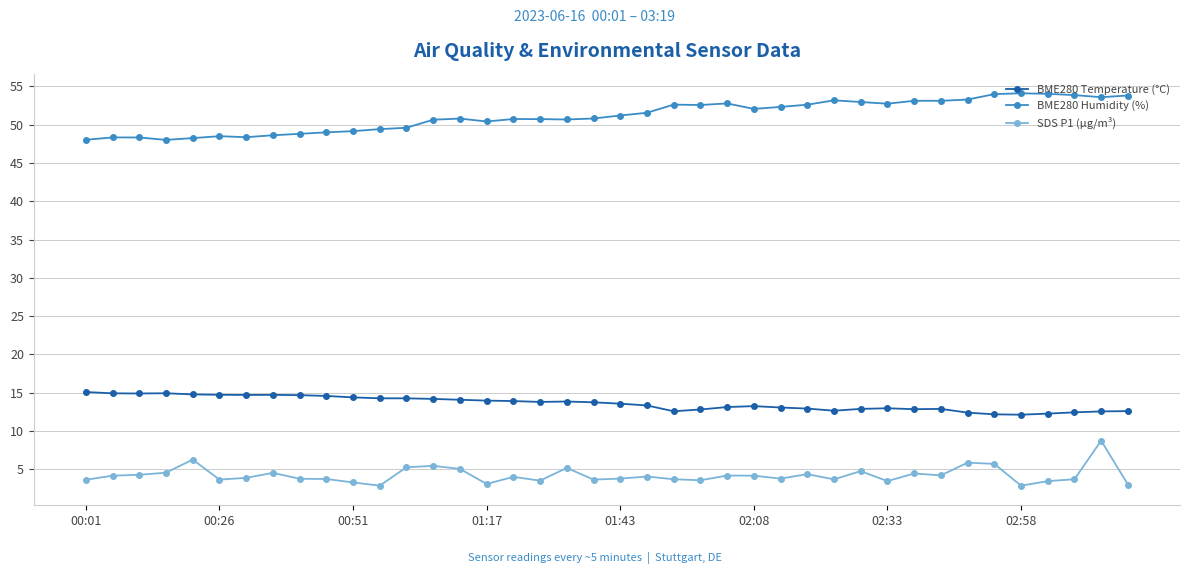

At how many categories does at least one series exceed 7?

40